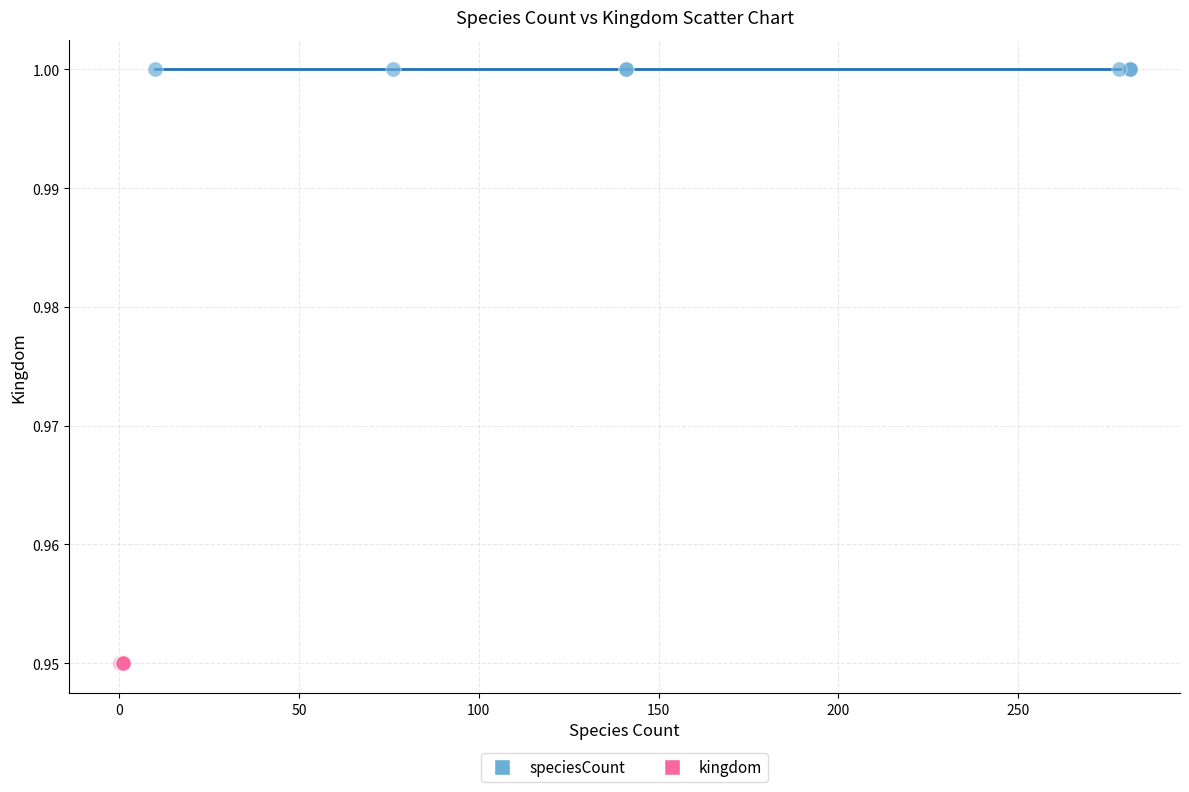

Which series contains the highest Y value?

speciesCount